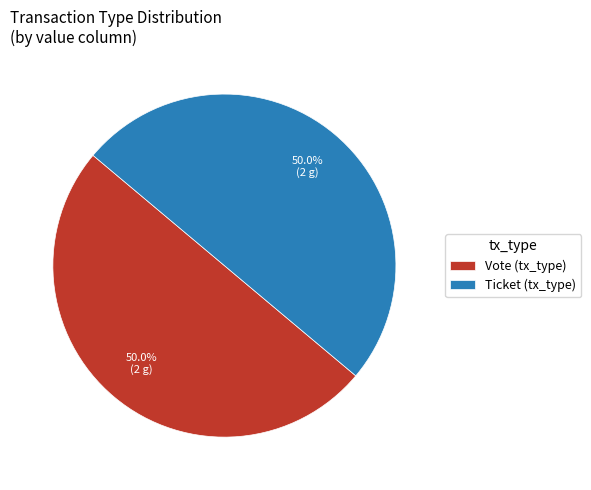

What is the ratio of the value at Ticket (tx_type) to the value at Vote (tx_type)?

1.0